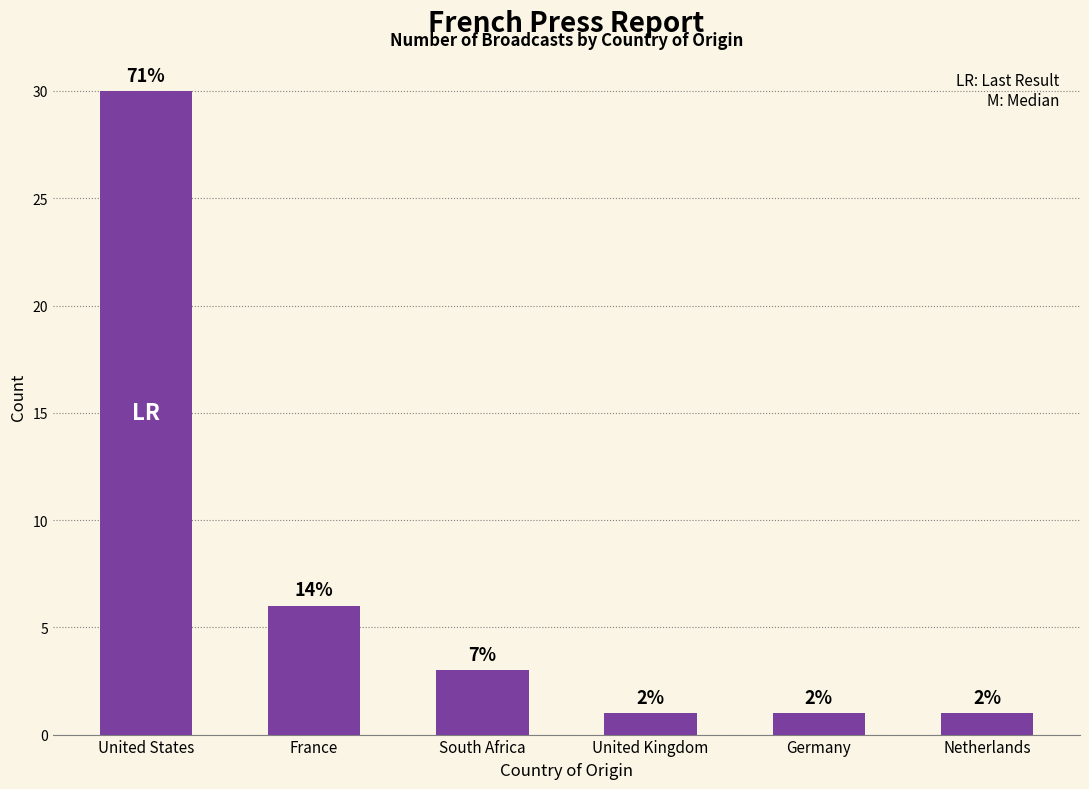

What is the smallest value displayed?

1